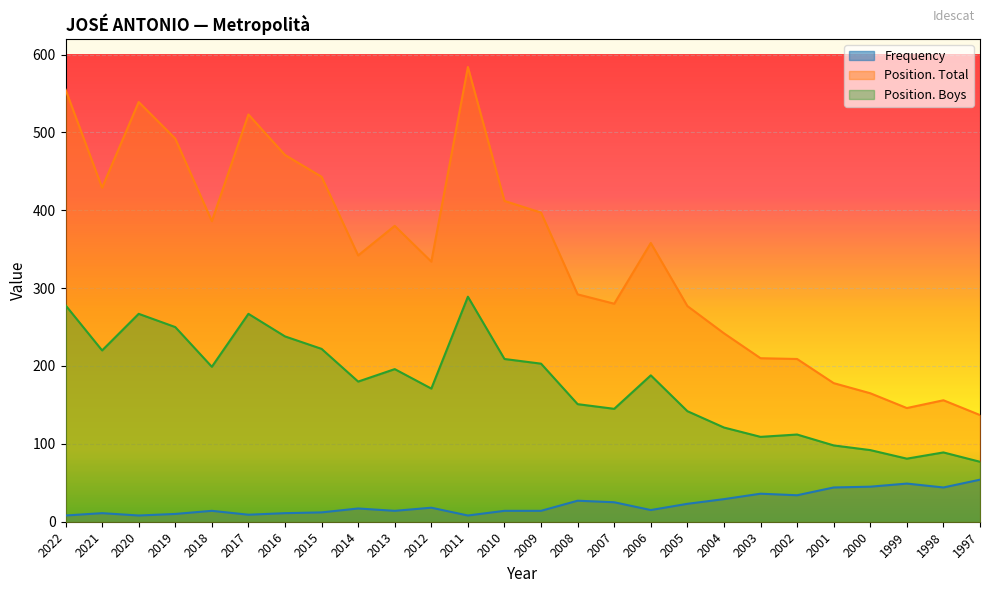

The value of Position. Total at 2012 is 105. True or false?

False